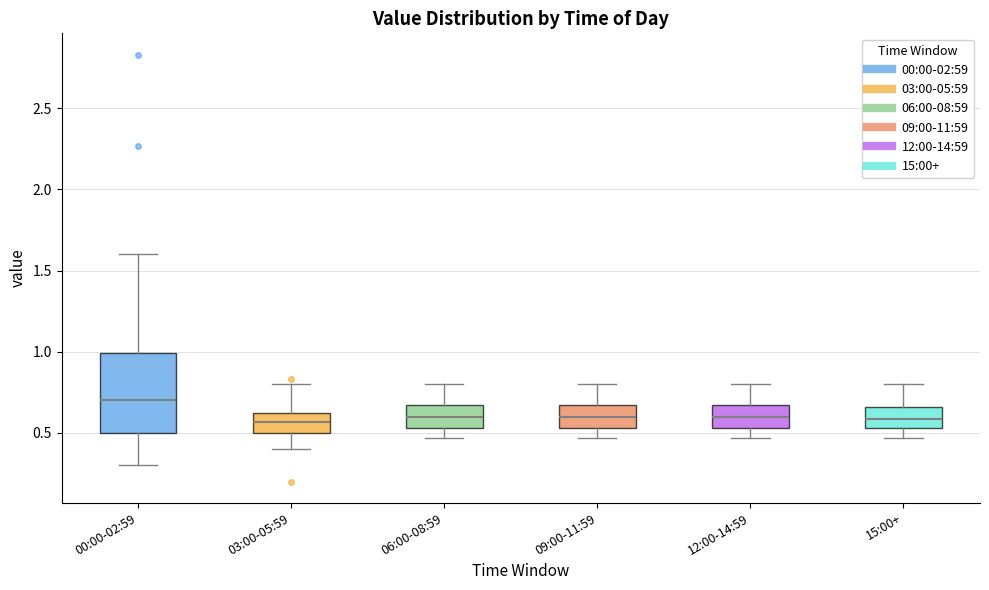

Reading left to right, transcribe this box plot: for each box, give where its median line is, the range the box spans, and where its two whiskers end, as read against the y-axis. The values are not printed on the chart, so give them approximately, as read against the axis.

00:00-02:59: median 0.70, box 0.50 to 1.00, whiskers 0.30 to 1.60
03:00-05:59: median 0.55, box 0.50 to 0.60, whiskers 0.40 to 0.80
06:00-08:59: median 0.60, box 0.55 to 0.65, whiskers 0.45 to 0.80
09:00-11:59: median 0.60, box 0.55 to 0.65, whiskers 0.45 to 0.80
12:00-14:59: median 0.60, box 0.55 to 0.65, whiskers 0.45 to 0.80
15:00+: median 0.60, box 0.55 to 0.65, whiskers 0.45 to 0.80